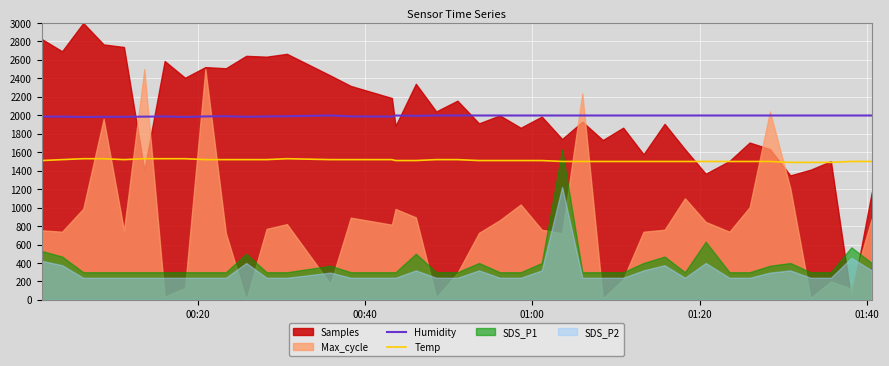

Which series has the largest total across all categories?

Humidity